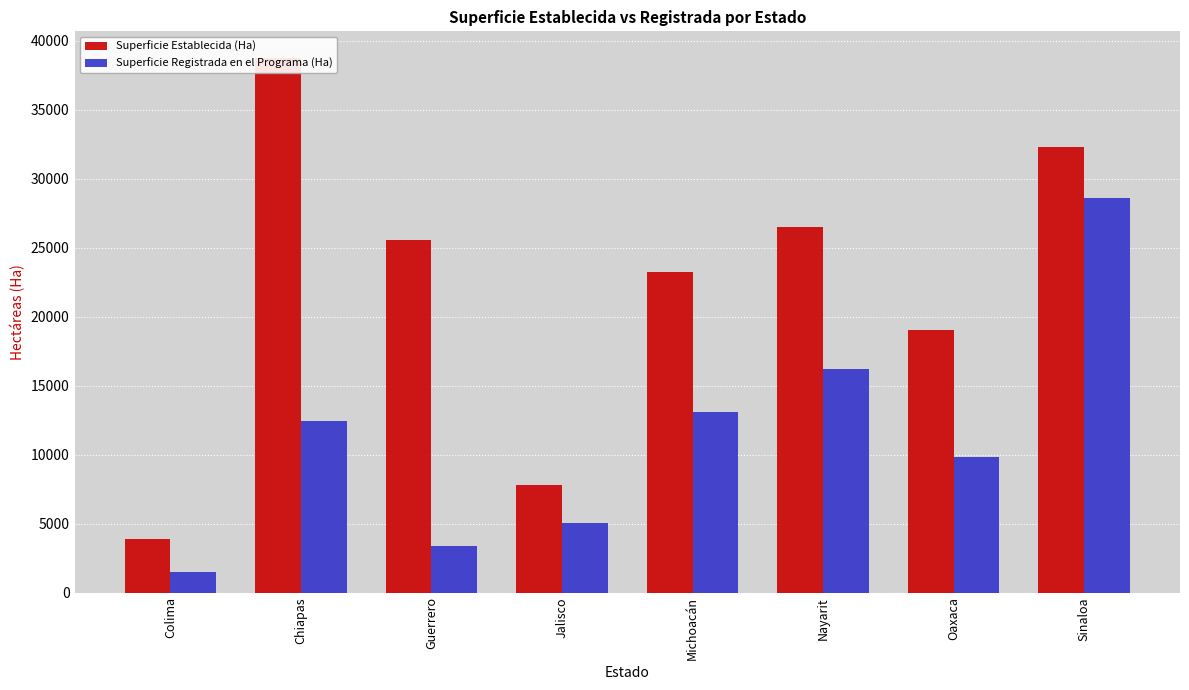

What is the sum of all Superficie Registrada en el Programa (Ha) values?

90232.9